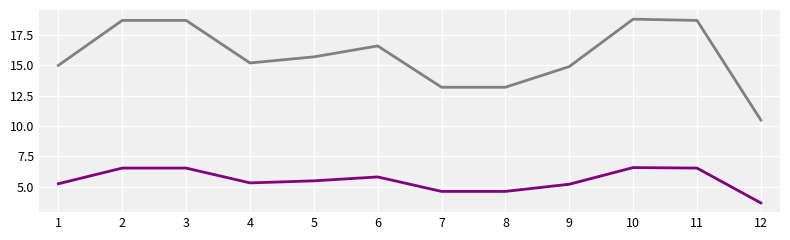

What is the greatest value displayed?

18.8